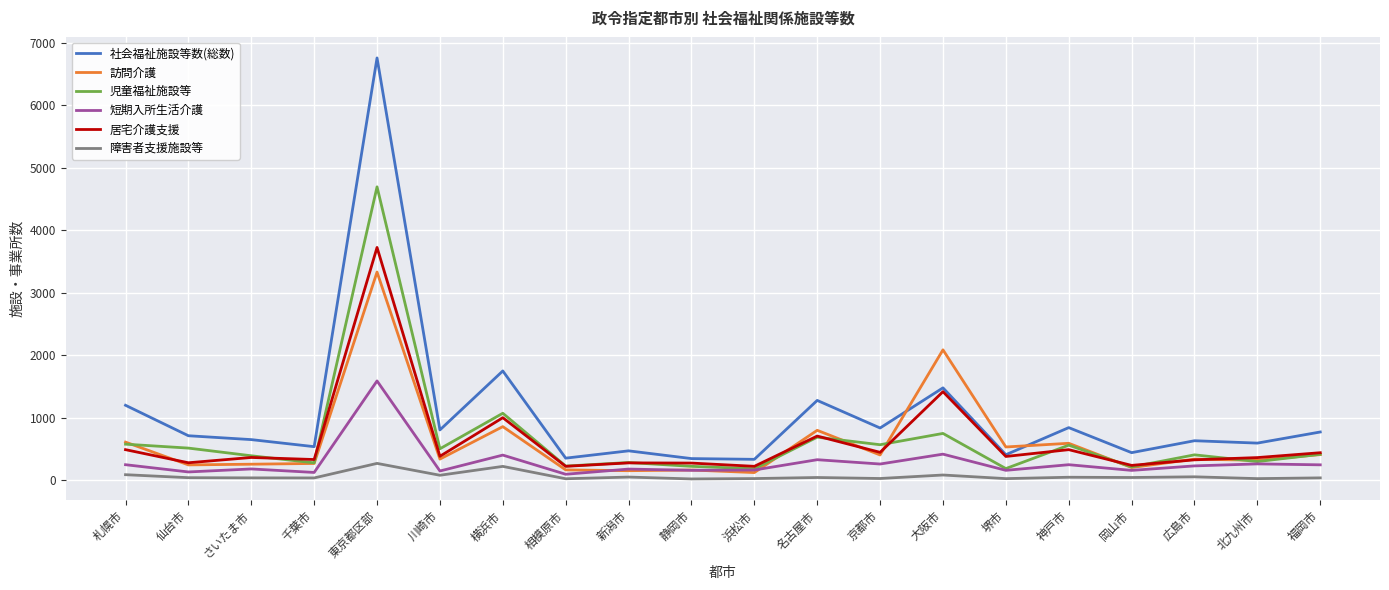

What is the minimum value shown in the chart?

16